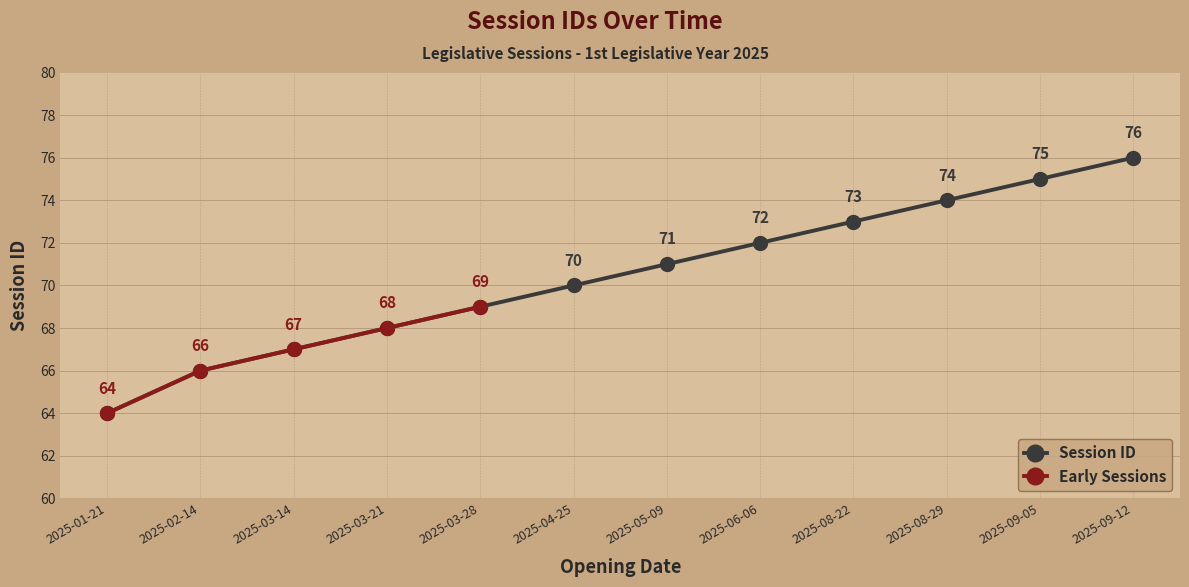

What is the change in value from 2025-04-25 to 2025-08-29?

+4